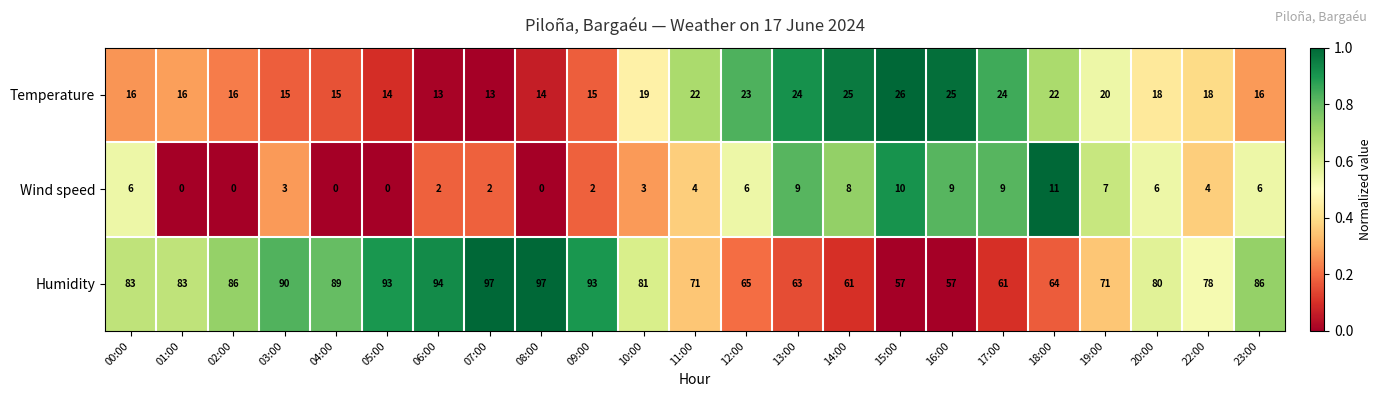

What is the difference between the second highest and second lowest values in the Wind speed series?

10